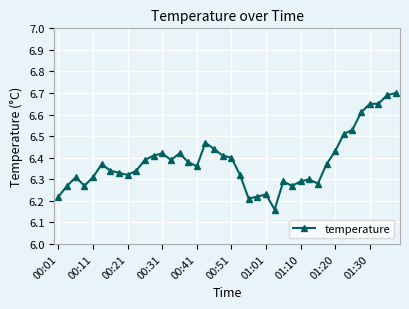

How many values are between 6 and 7?

40